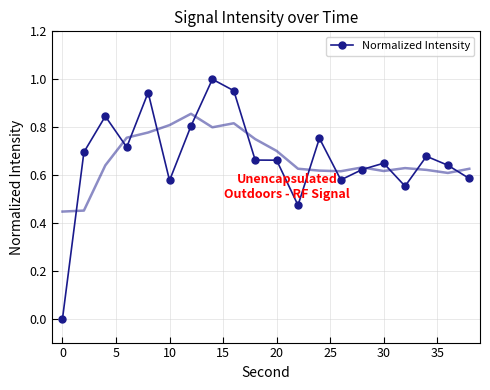

True or false: Normalized Intensity has more than 1 points higher than both neighbors.

True